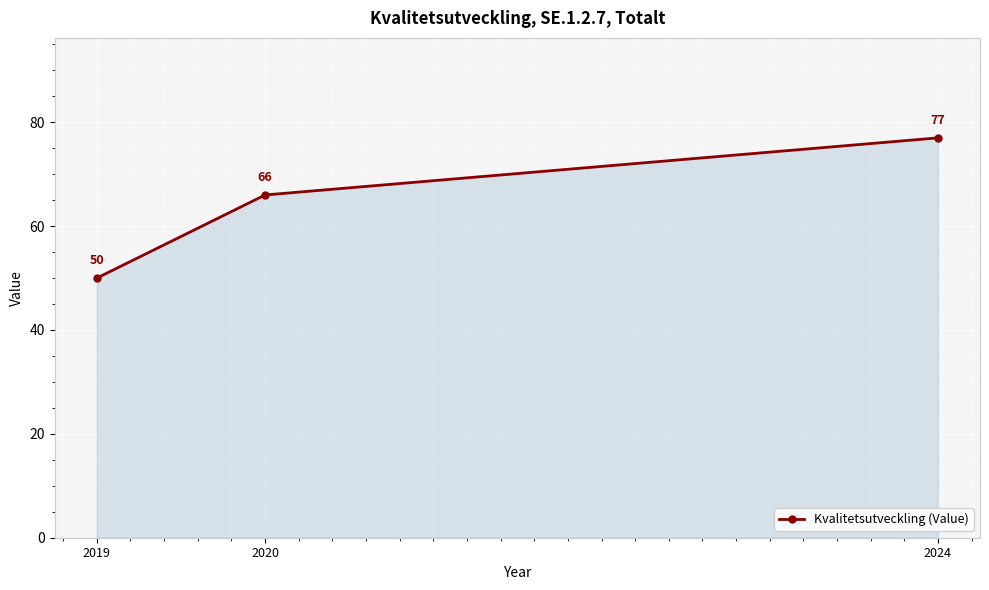

What is the sum of all values?

193